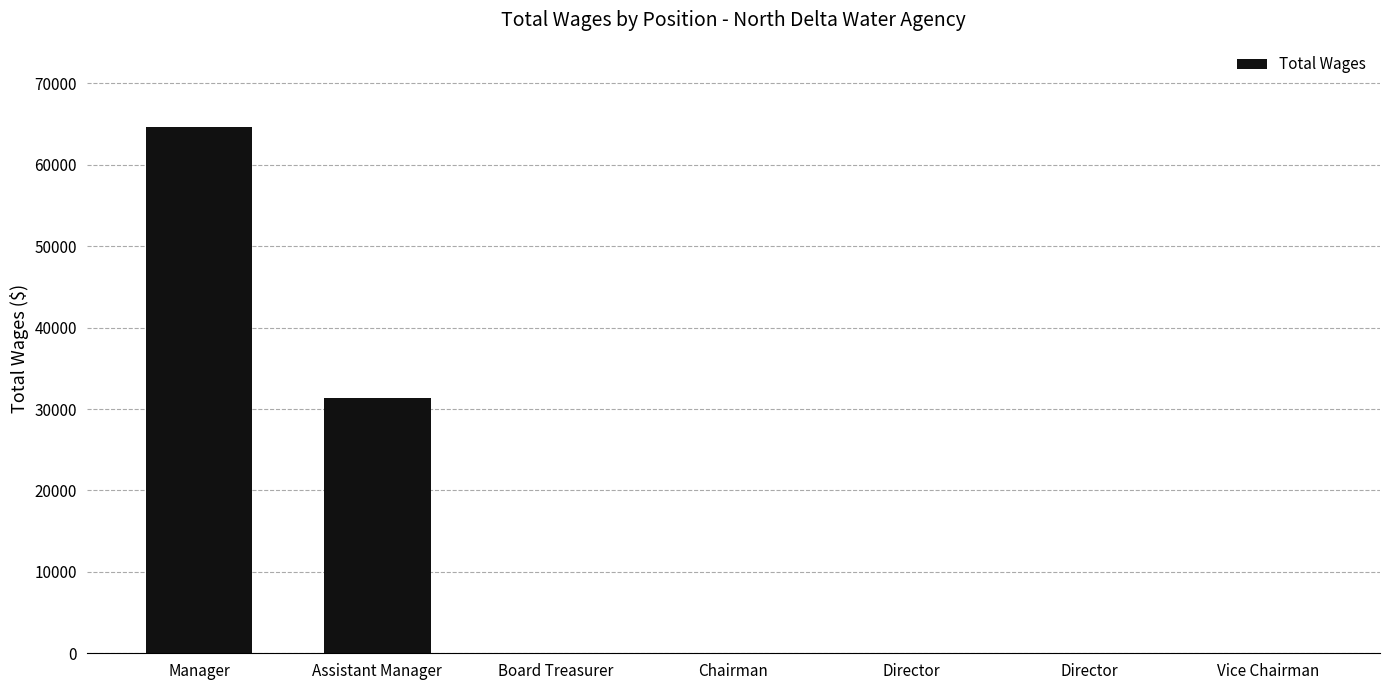

What is the sum of all values?

95973